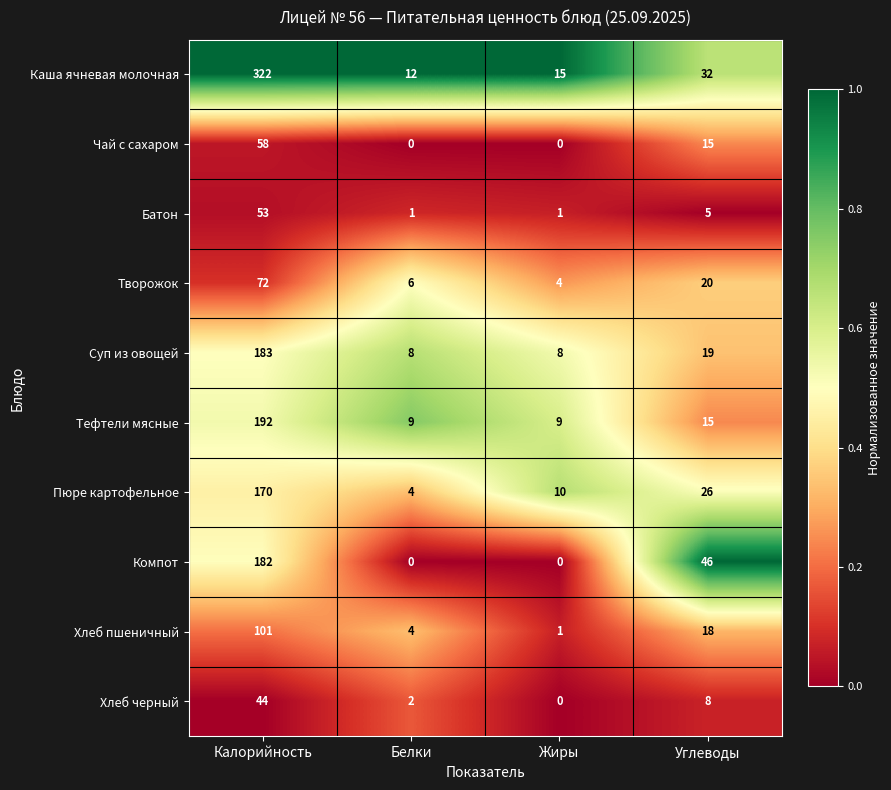

The Хлеб пшеничный series shows 18 at Углеводы. True or false?

True